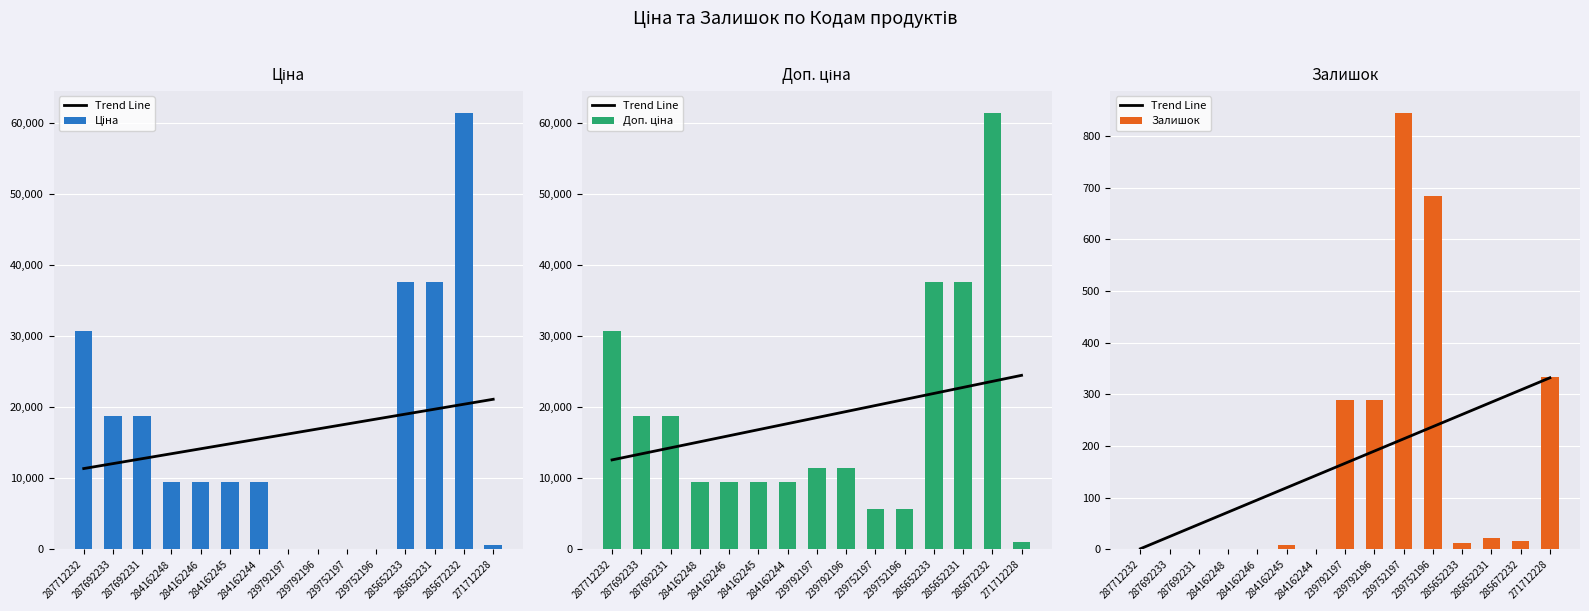

What are all the series names shown in the legend?

Trend Line, Ціна, Доп. ціна, Залишок